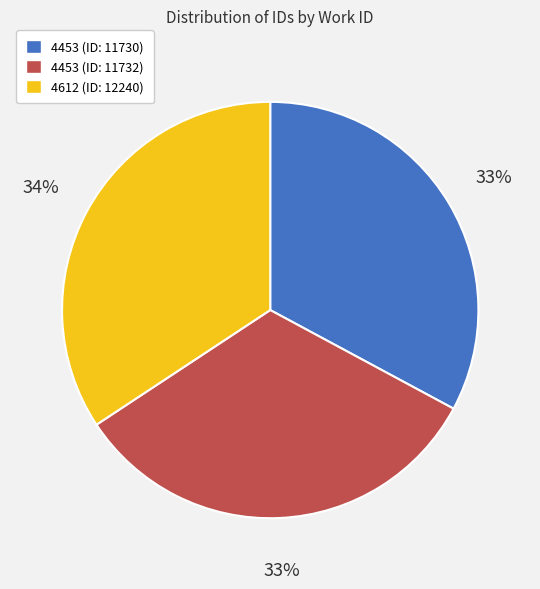

Does any single category account for the majority?

No